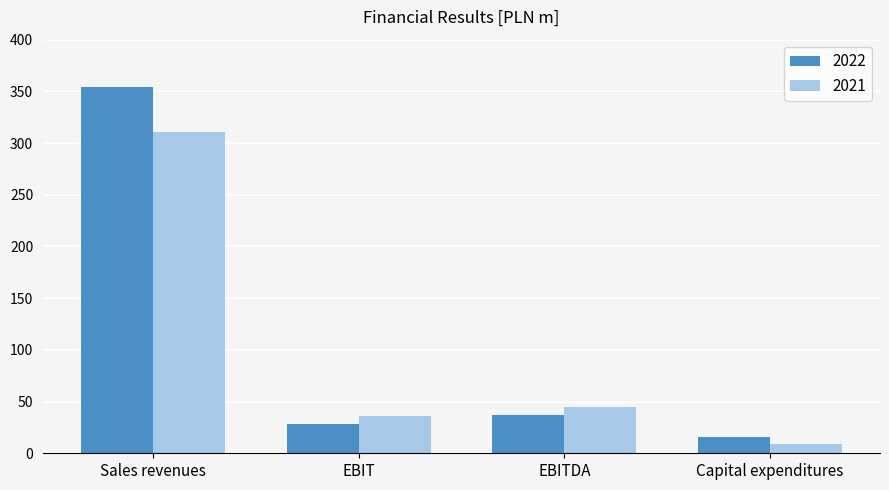

What position from the right is EBITDA?

2